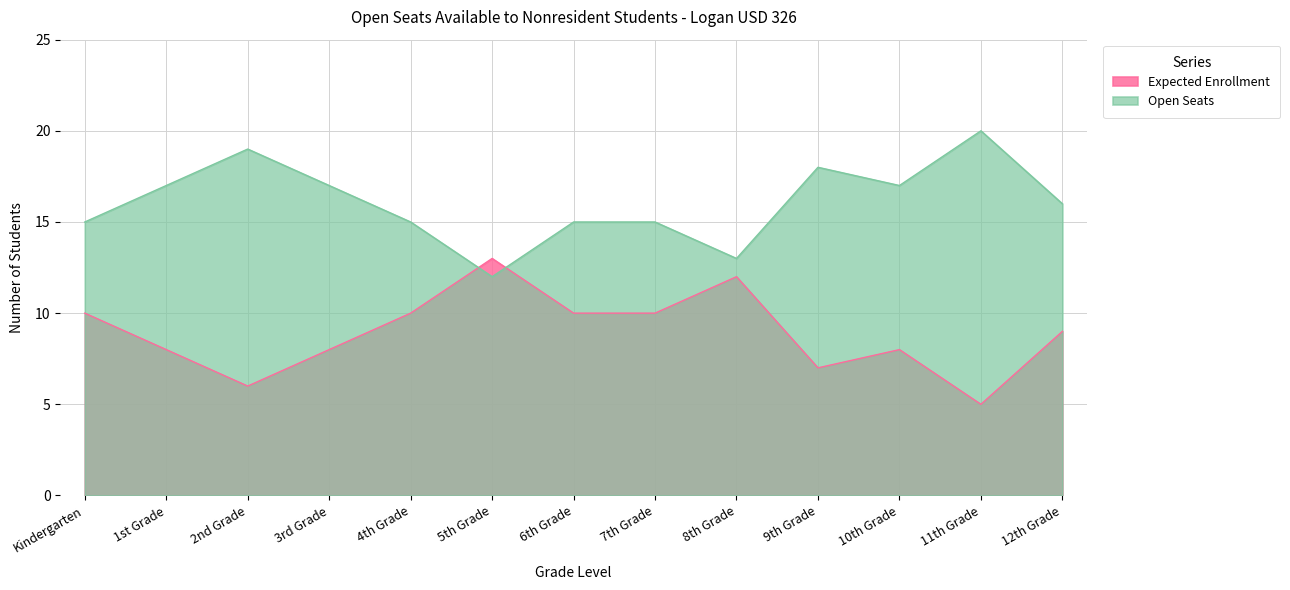

Reading left to right, extract all data points from this chart.

Expected Enrollment: Kindergarten=10	1st Grade=8	2nd Grade=6	3rd Grade=8	4th Grade=10	5th Grade=13	6th Grade=10	7th Grade=10	8th Grade=12	9th Grade=7	10th Grade=8	11th Grade=5	12th Grade=9
Open Seats: Kindergarten=15	1st Grade=17	2nd Grade=19	3rd Grade=17	4th Grade=15	5th Grade=12	6th Grade=15	7th Grade=15	8th Grade=13	9th Grade=18	10th Grade=17	11th Grade=20	12th Grade=16